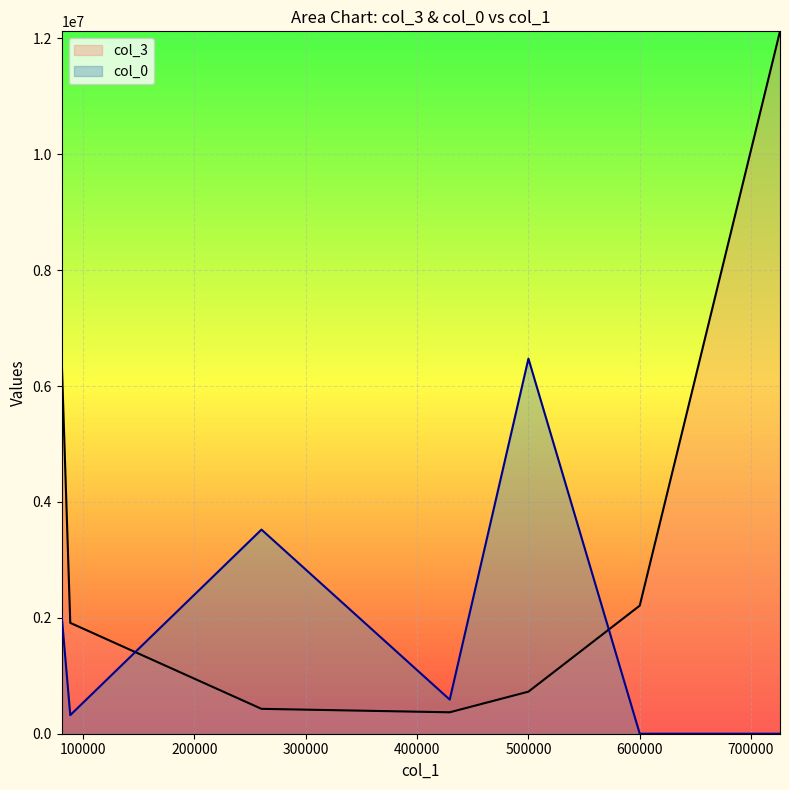

How many lines are shown in the chart?

2